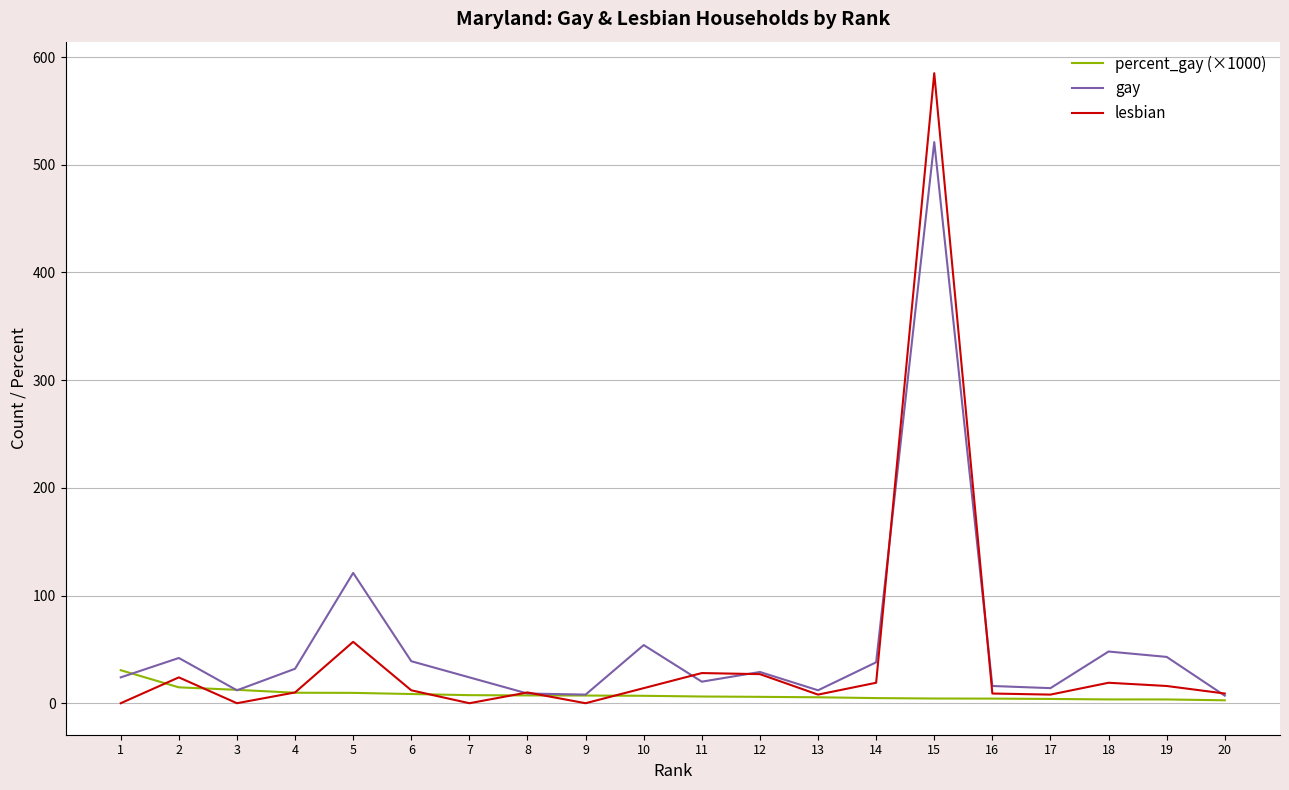

Does the chart have visible grid lines?

Yes